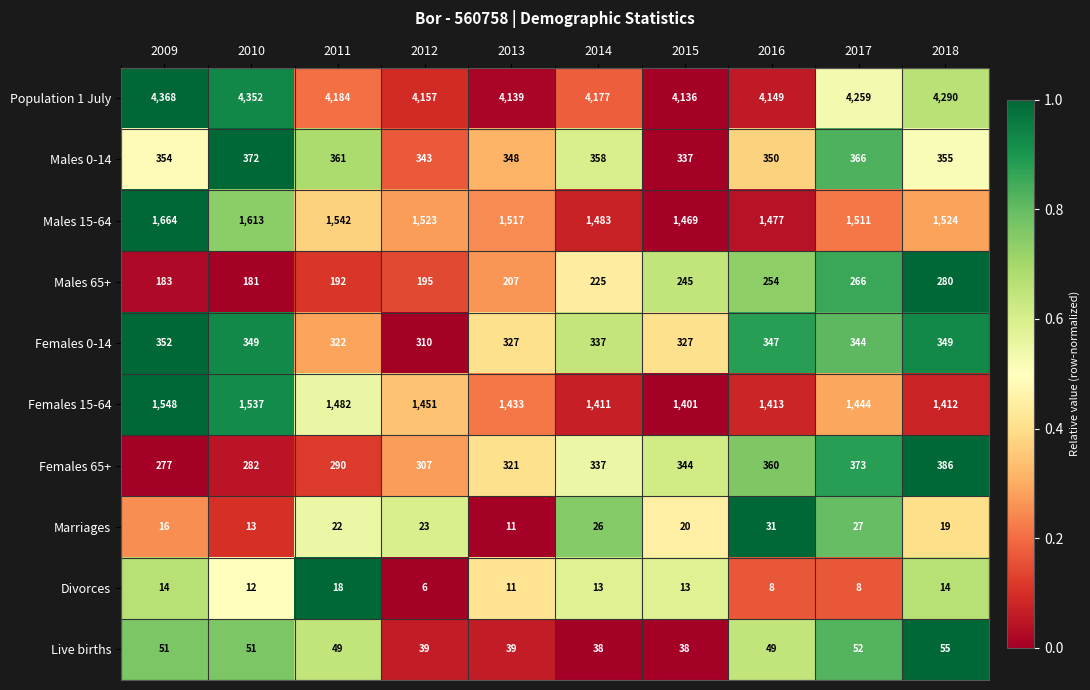

At which label does Population 1 July first exceed 4184?

2009